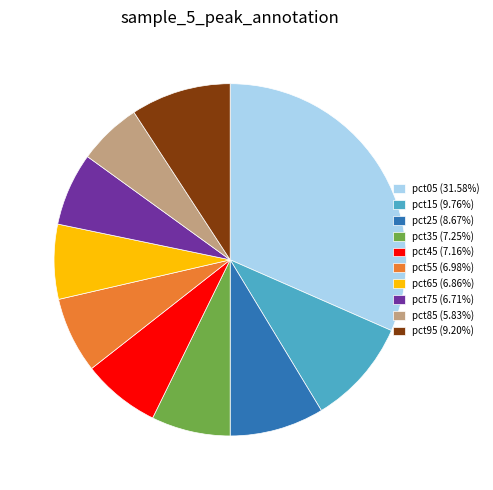

Is the sum of pct25 (8.67%) and pct55 (6.98%) greater than half?

No